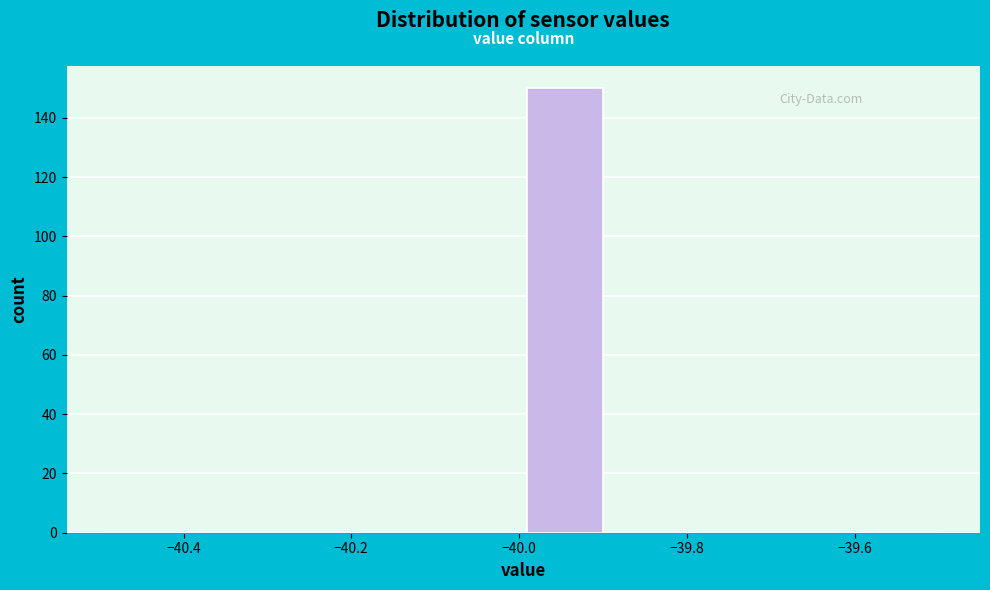

What is the height of the bar covering -39.99 to -39.89 on the x-axis? Neither the bar edges nor the heights are printed on the chart, so give them approximately, as read against the axes.

150